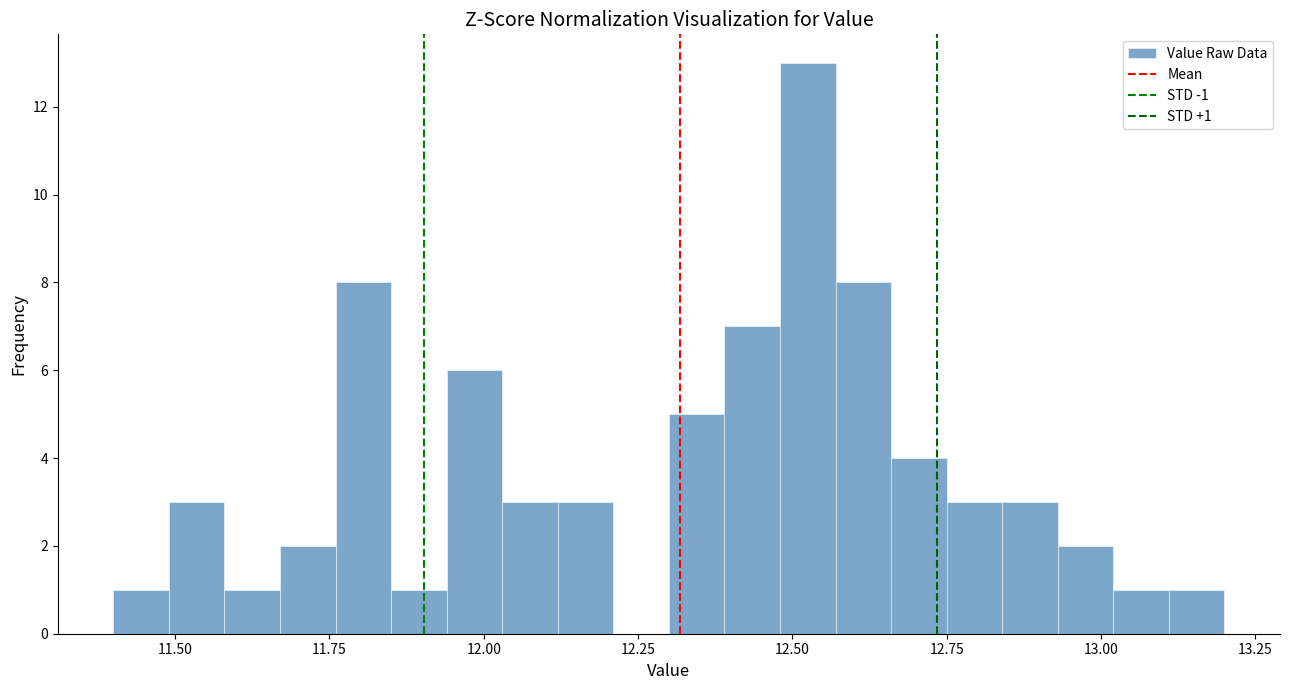

Around what value on the x-axis is the tallest bar? Give the approximate position of its centre, as read against the axis.

12.55